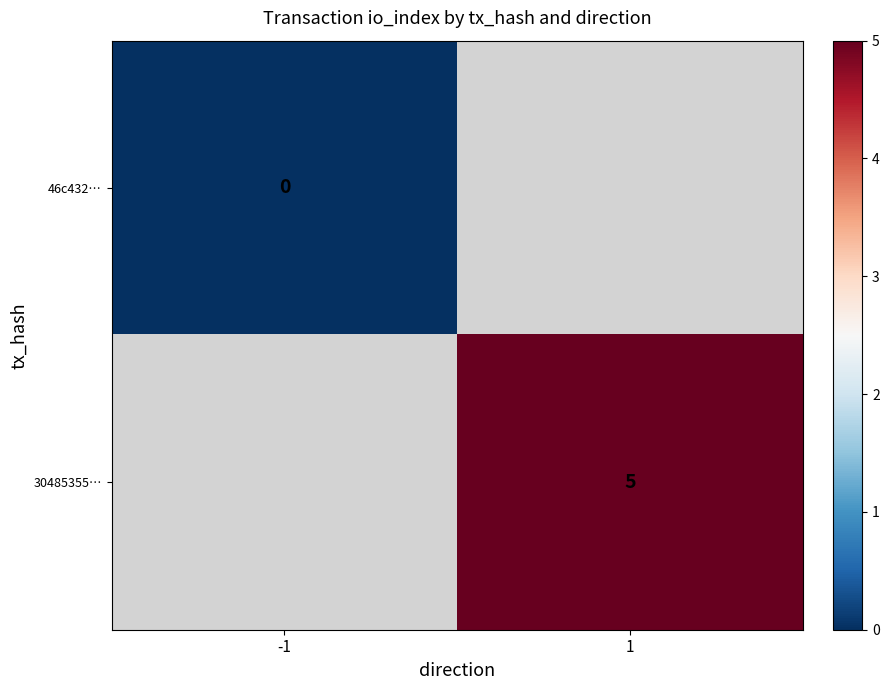

Which label corresponds to the largest value in the chart?

1